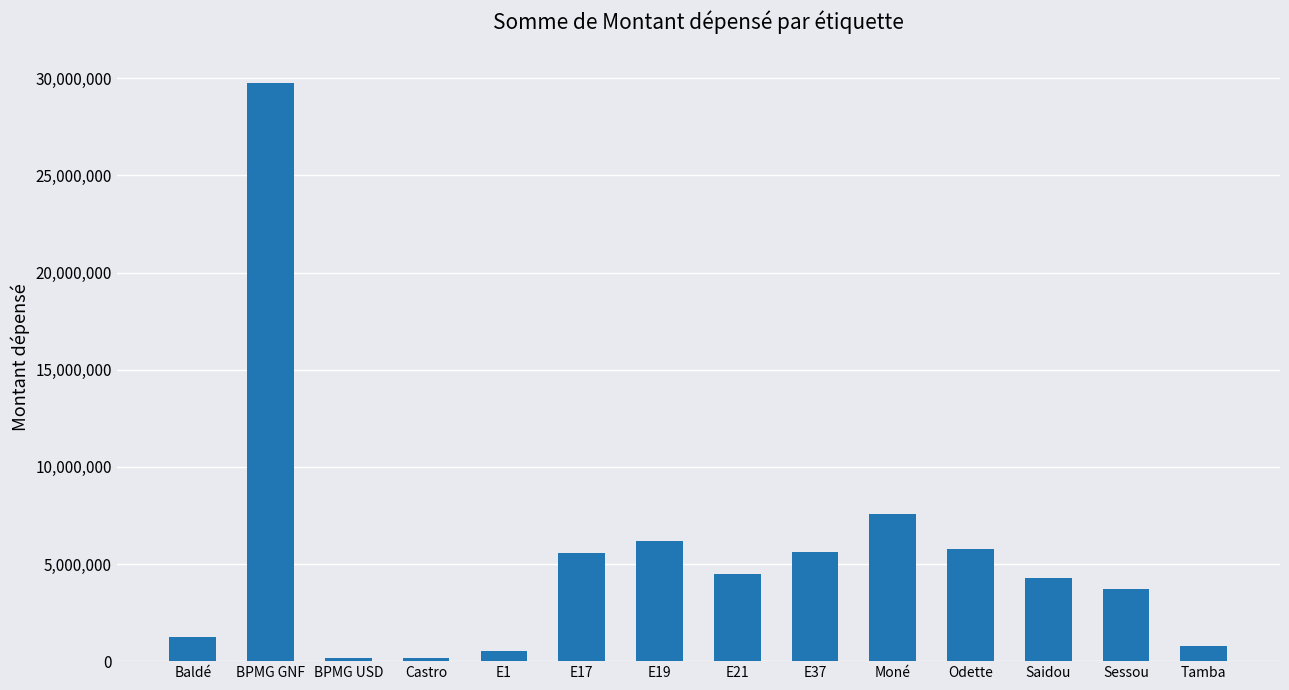

What is the maximum value shown in the chart?

29776239